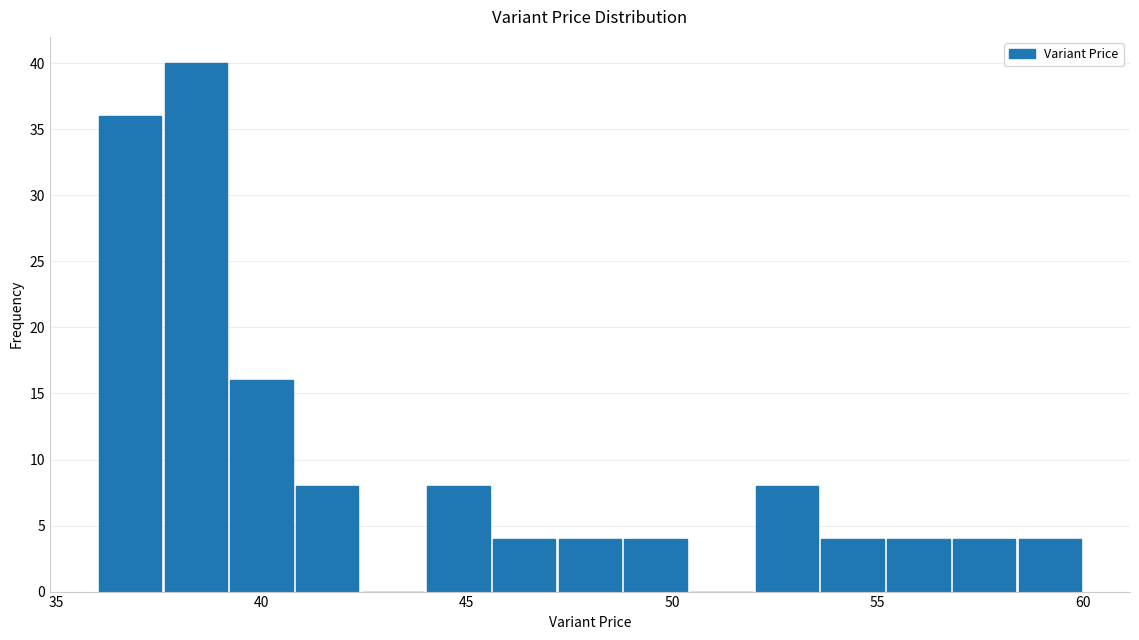

Around what value on the x-axis is the tallest bar? Give the approximate position of its centre, as read against the axis.

38.5